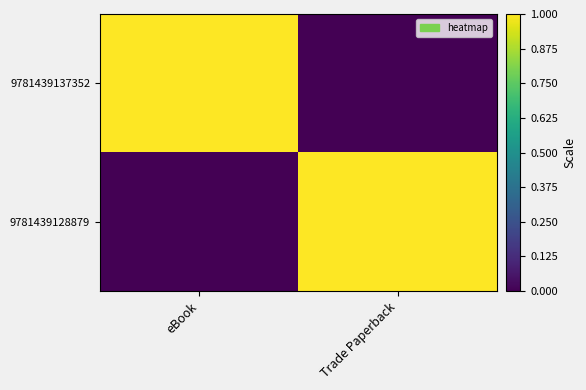

Reading left to right, list all the values displayed in this chart.

9781439137352: eBook=1	Trade Paperback=0
9781439128879: eBook=0	Trade Paperback=1